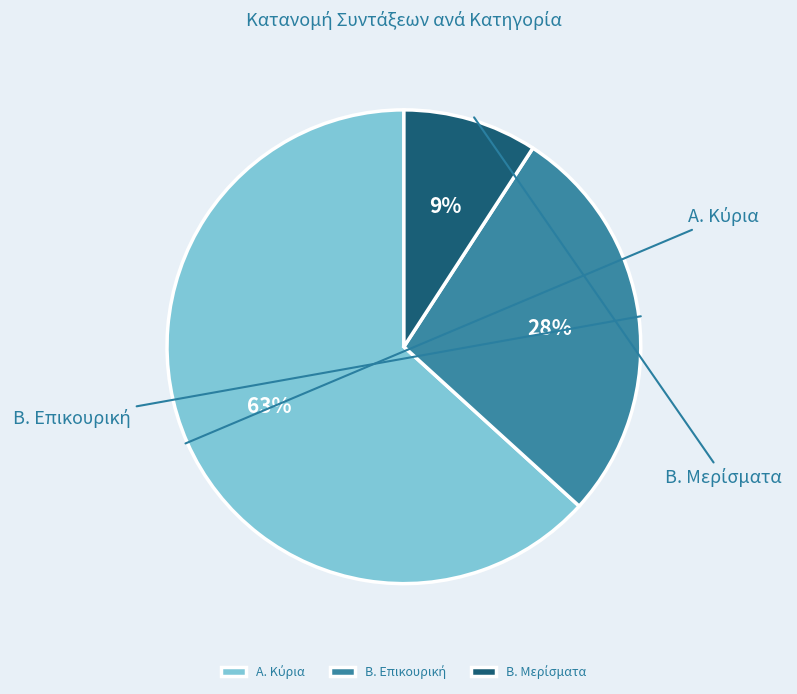

Rank the categories by value from highest to lowest.

Α. Κύρια, Β. Επικουρική, Β. Μερίσματα